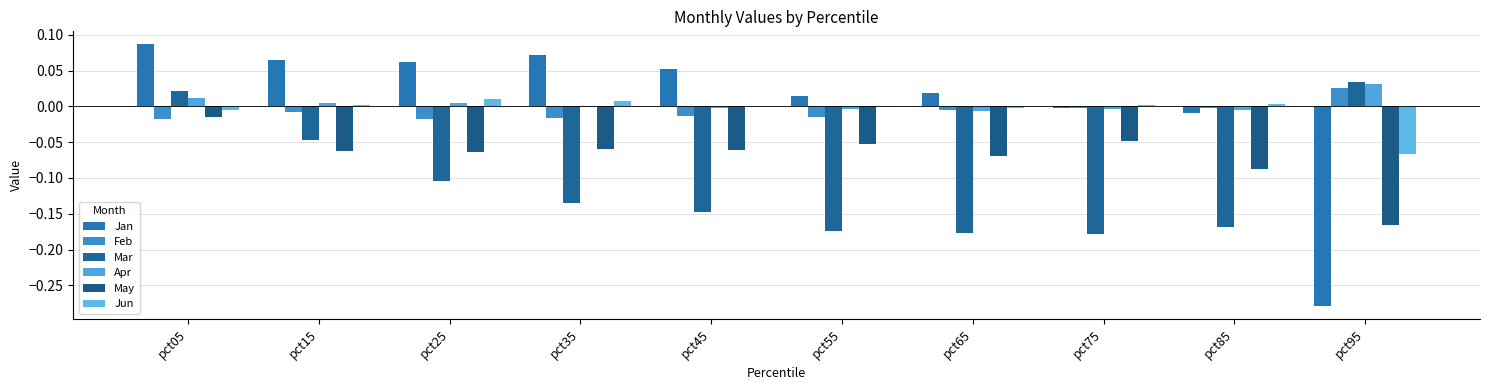

How many groups of bars are there?

10